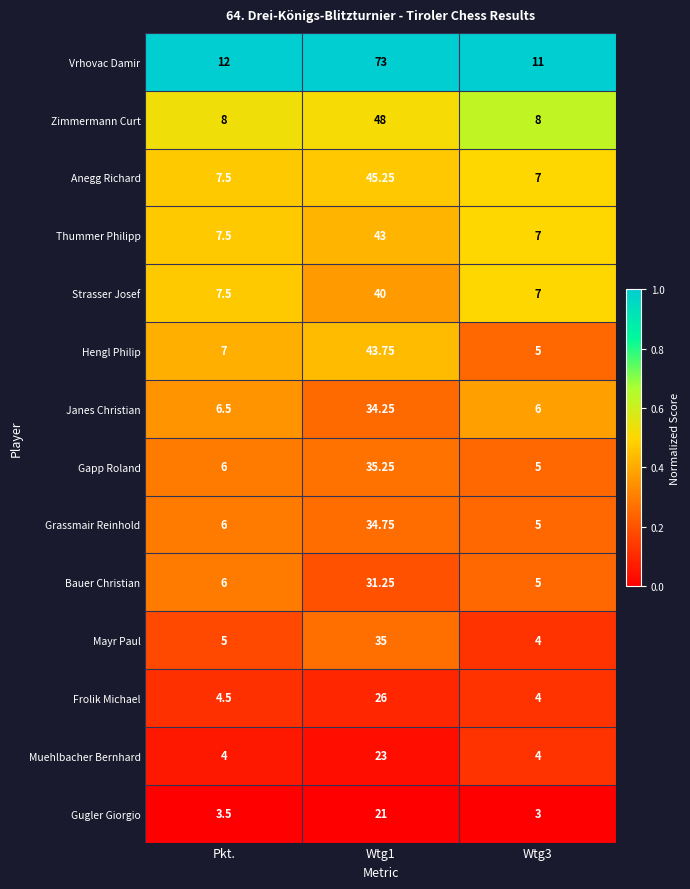

What is the spread (max minus min) of values at Pkt.?

8.5